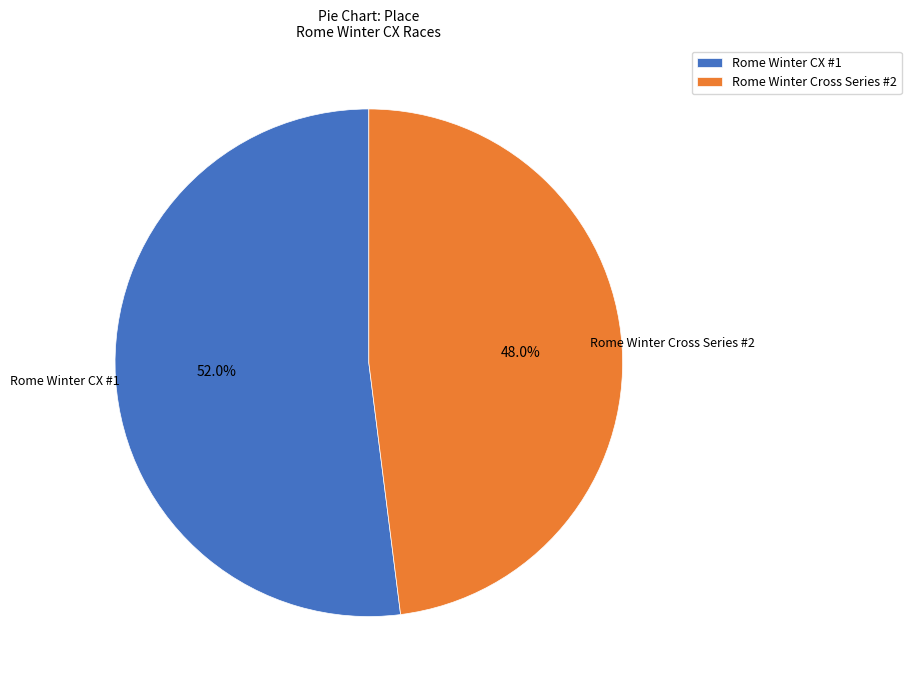

What is the ratio of the value at Rome Winter Cross Series #2 to the value at Rome Winter CX #1?

0.9